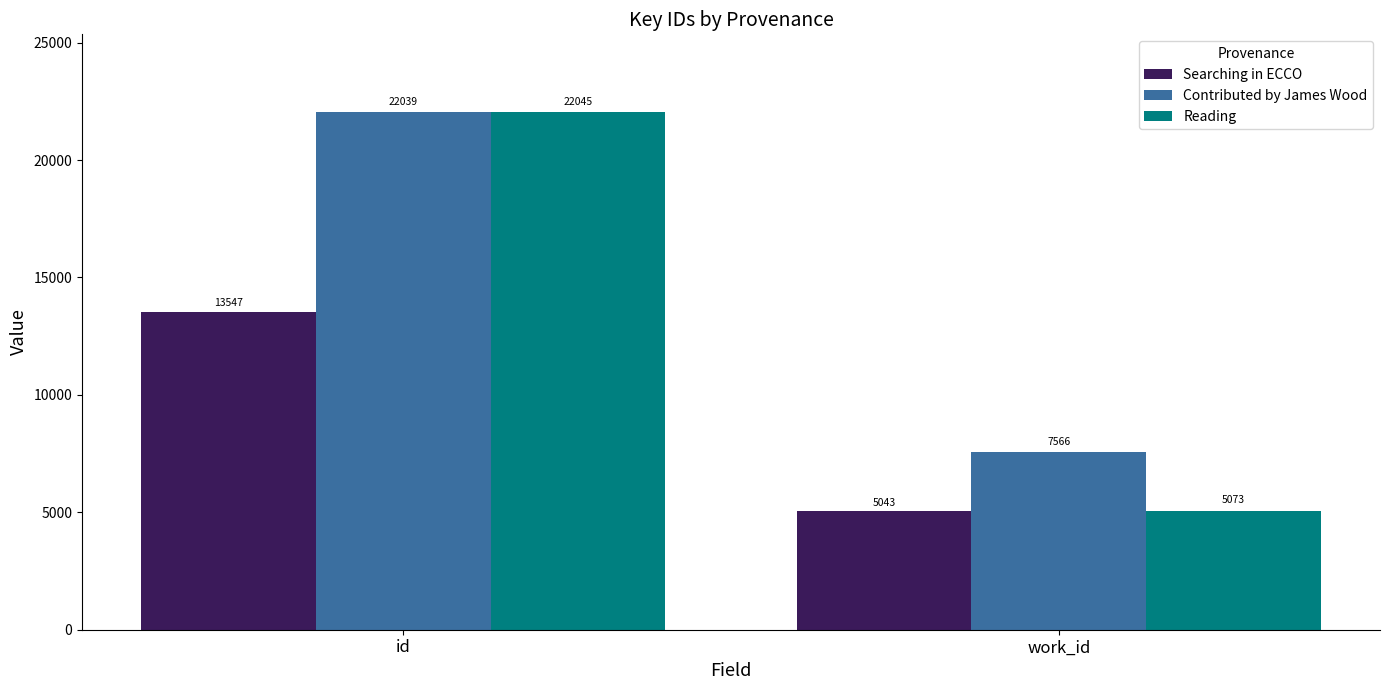

Reading right to left, list all the values displayed in this chart.

Searching in ECCO: work_id=5043	id=13547
Contributed by James Wood: work_id=7566	id=22039
Reading: work_id=5073	id=22045